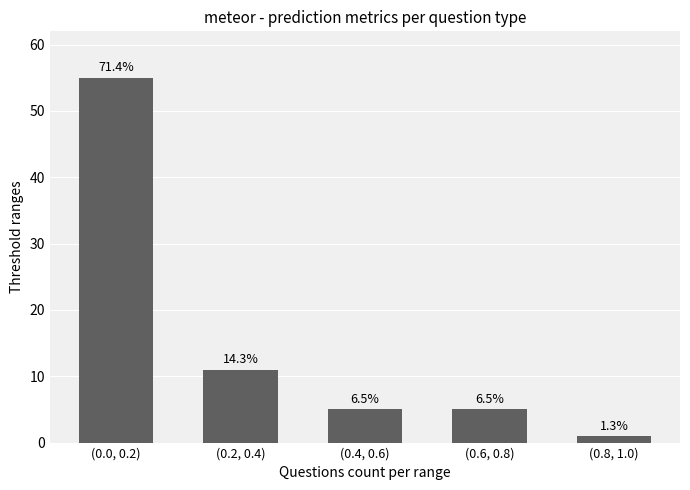

Reading left to right, what are all the values shown in this chart?

(0.0, 0.2)=55	(0.2, 0.4)=11	(0.4, 0.6)=5	(0.6, 0.8)=5	(0.8, 1.0)=1